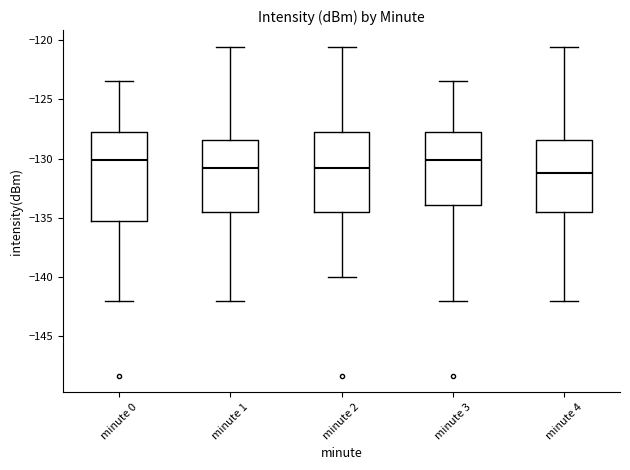

Reading left to right, read every box against the y-axis: the position of its median line, the range the box covers, and the ends of its whiskers. The values are not printed on the chart, so give them approximately, as read against the axis.

minute 0: median -130.0, box -135.5 to -127.5, whiskers -142.0 to -123.5
minute 1: median -131.0, box -134.5 to -128.5, whiskers -142.0 to -120.5
minute 2: median -131.0, box -134.5 to -127.5, whiskers -140.0 to -120.5
minute 3: median -130.0, box -134.0 to -127.5, whiskers -142.0 to -123.5
minute 4: median -131.0, box -134.5 to -128.5, whiskers -142.0 to -120.5